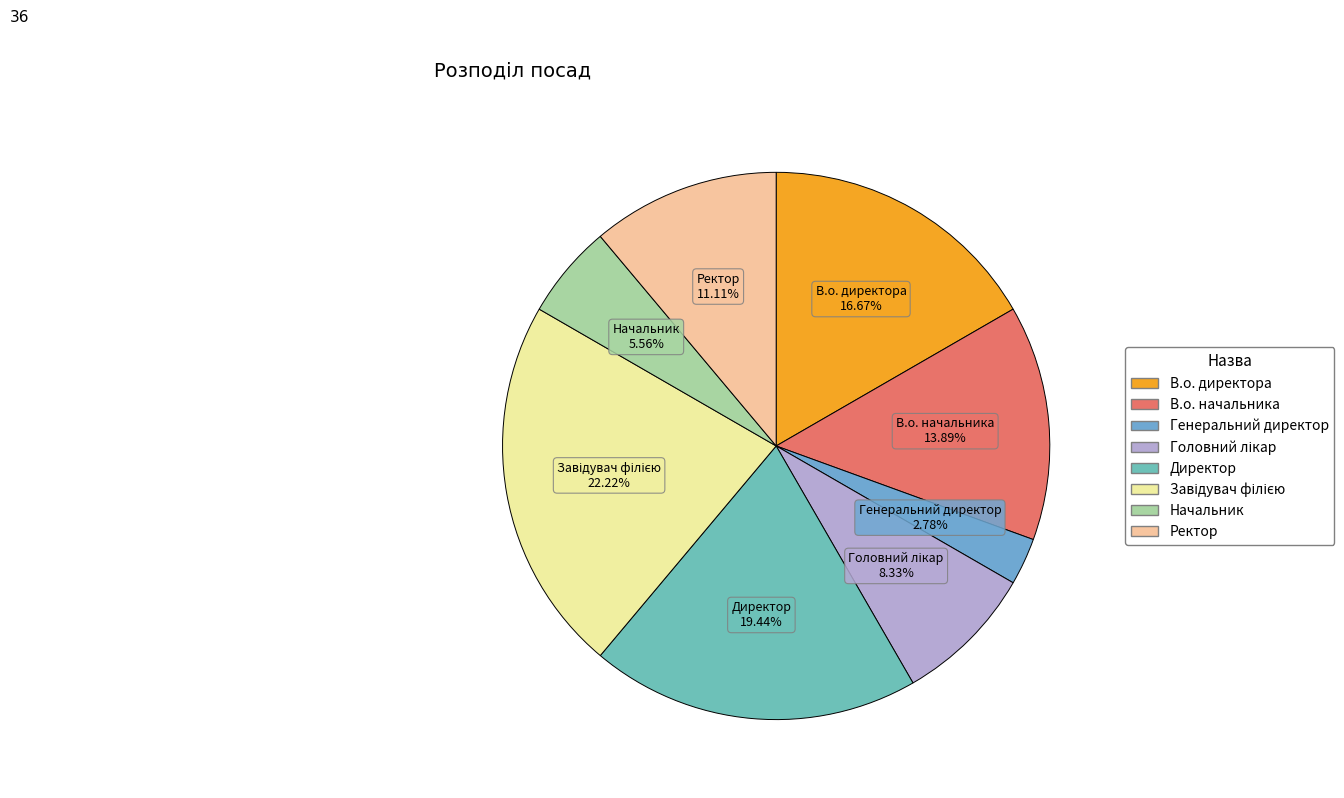

Does Начальник account for over 50% of the chart?

No